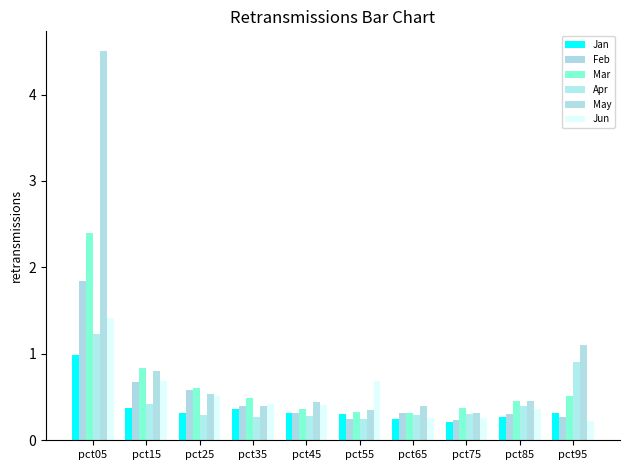

At which category does the chart reach its minimum across all series?

pct75